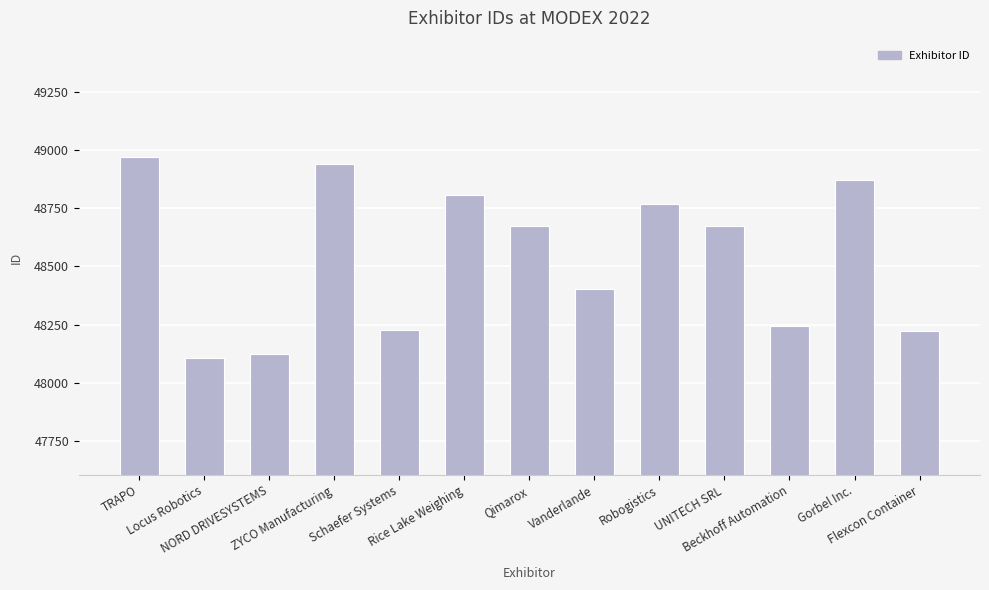

Which category has the highest value across all series?

TRAPO